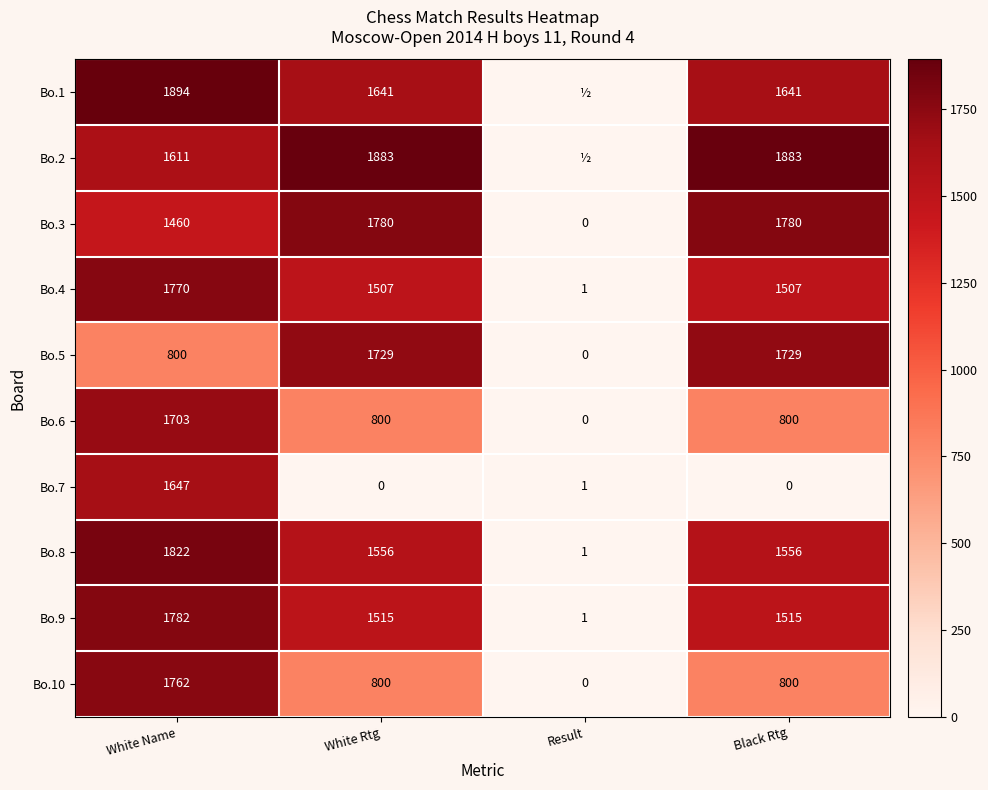

What is the spread (max minus min) of values at White Name?

1094.0